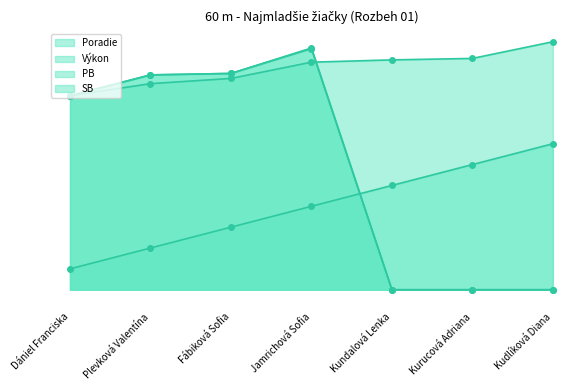

How many categories are shown in the chart?

7